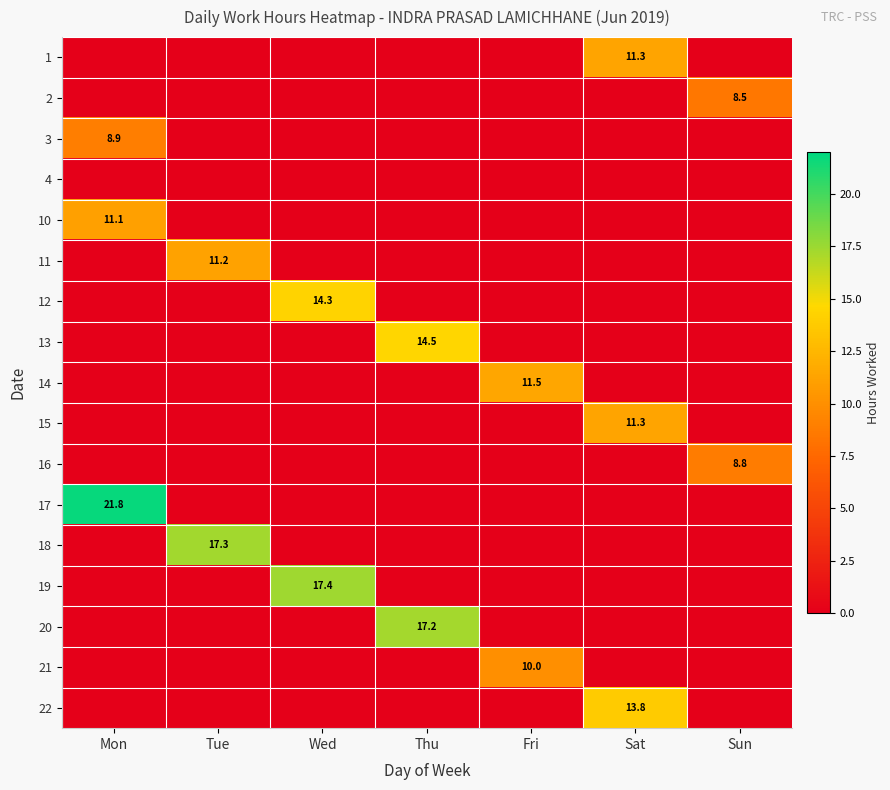

What is the total value across all series at Mon?

41.8